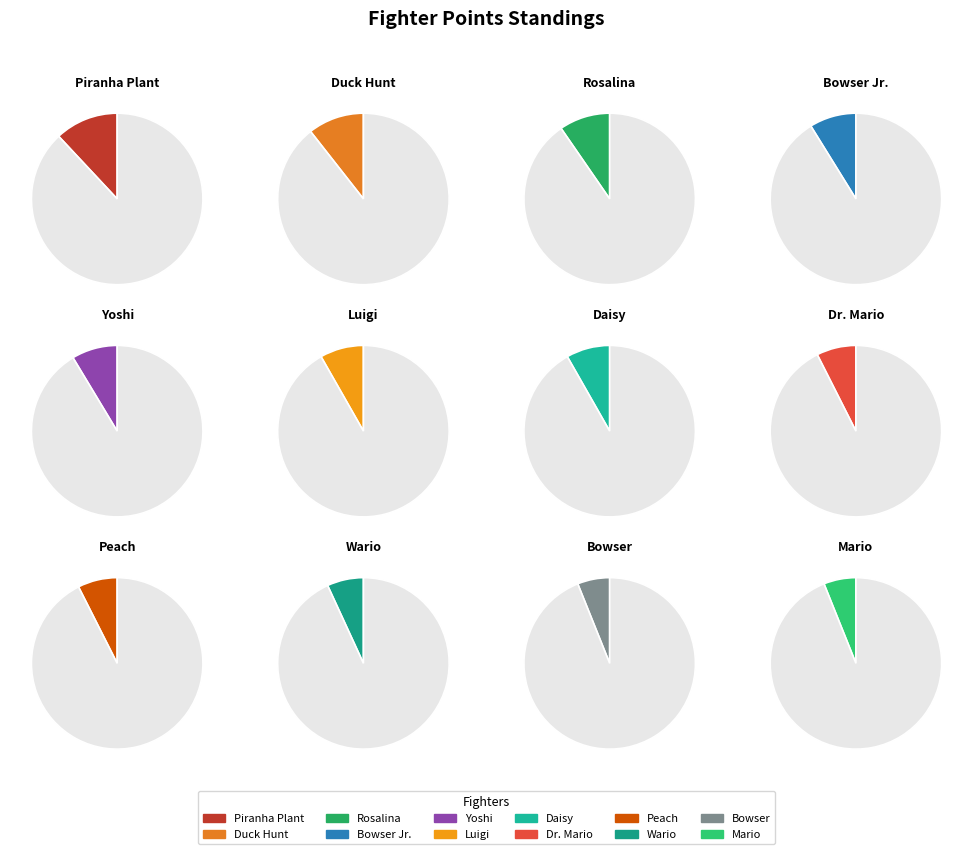

The Wario slice represents 7% of the pie. True or false?

True